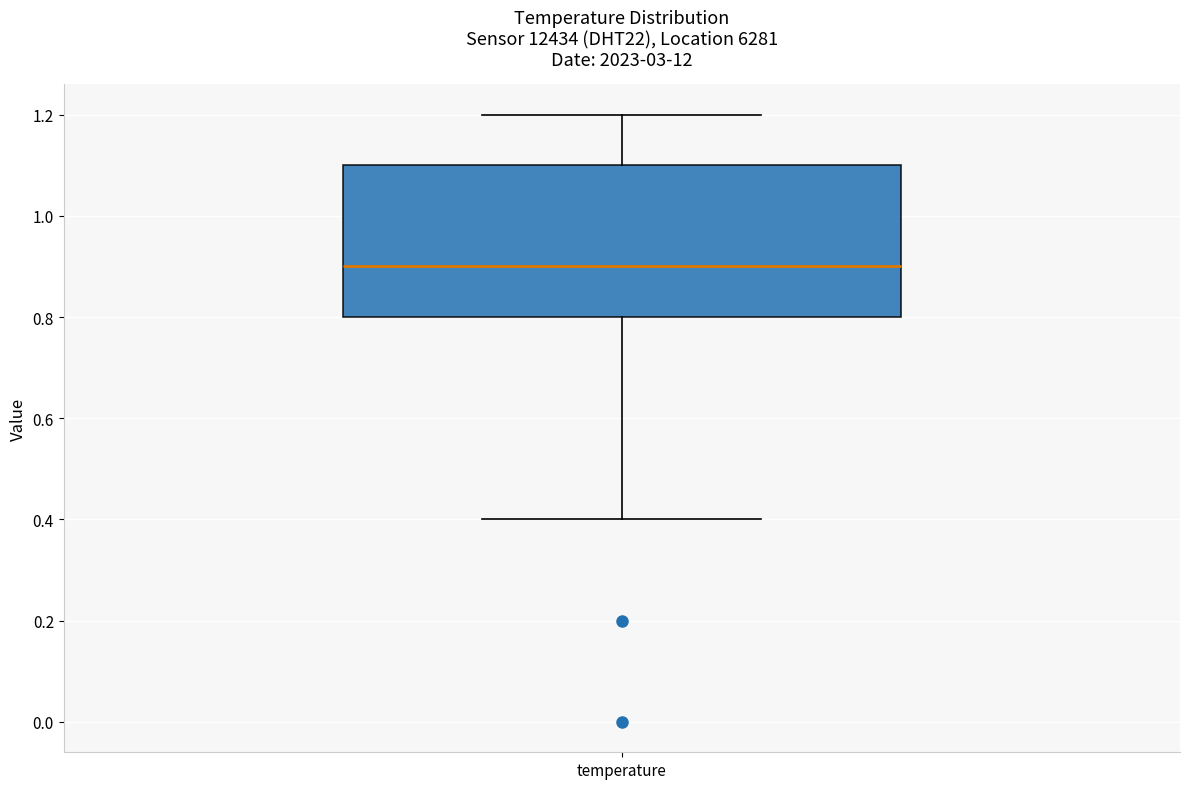

Read this box plot against the y-axis: the position of the median line, the range covered by the box, and the ends of both whiskers. The values are not printed on the chart, so give them approximately, as read against the axis.

median 0.9, box 0.8 to 1.1, whiskers 0.4 to 1.2